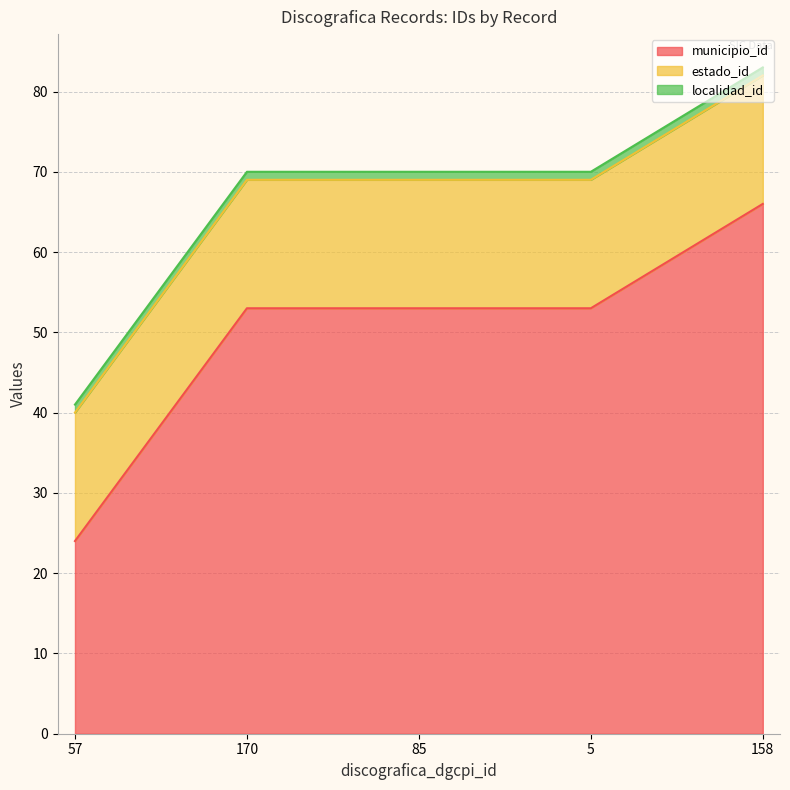

Between 57 and 170, which series saw the biggest shift?

municipio_id